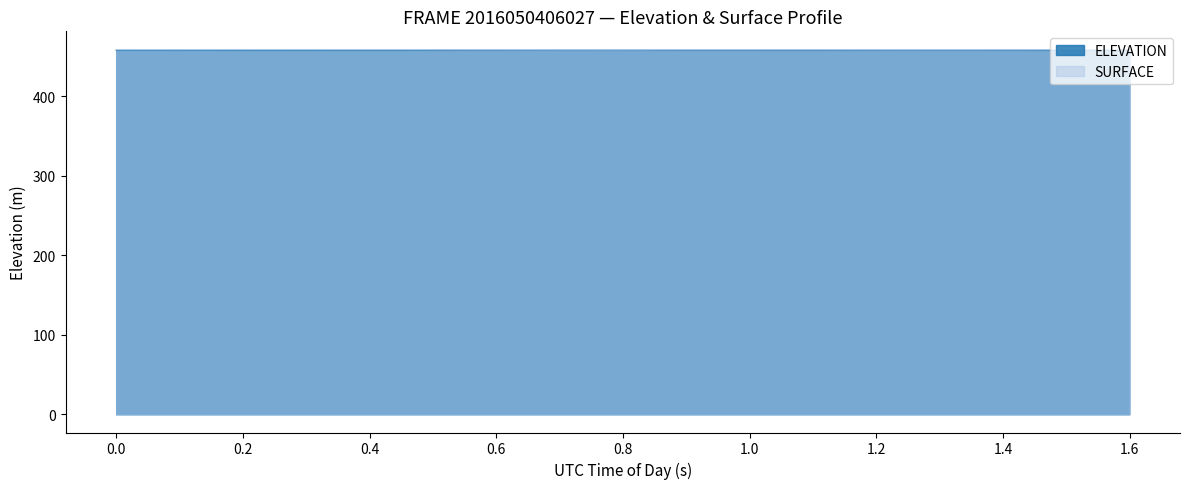

What is the highest value of the ELEVATION series?

457.8